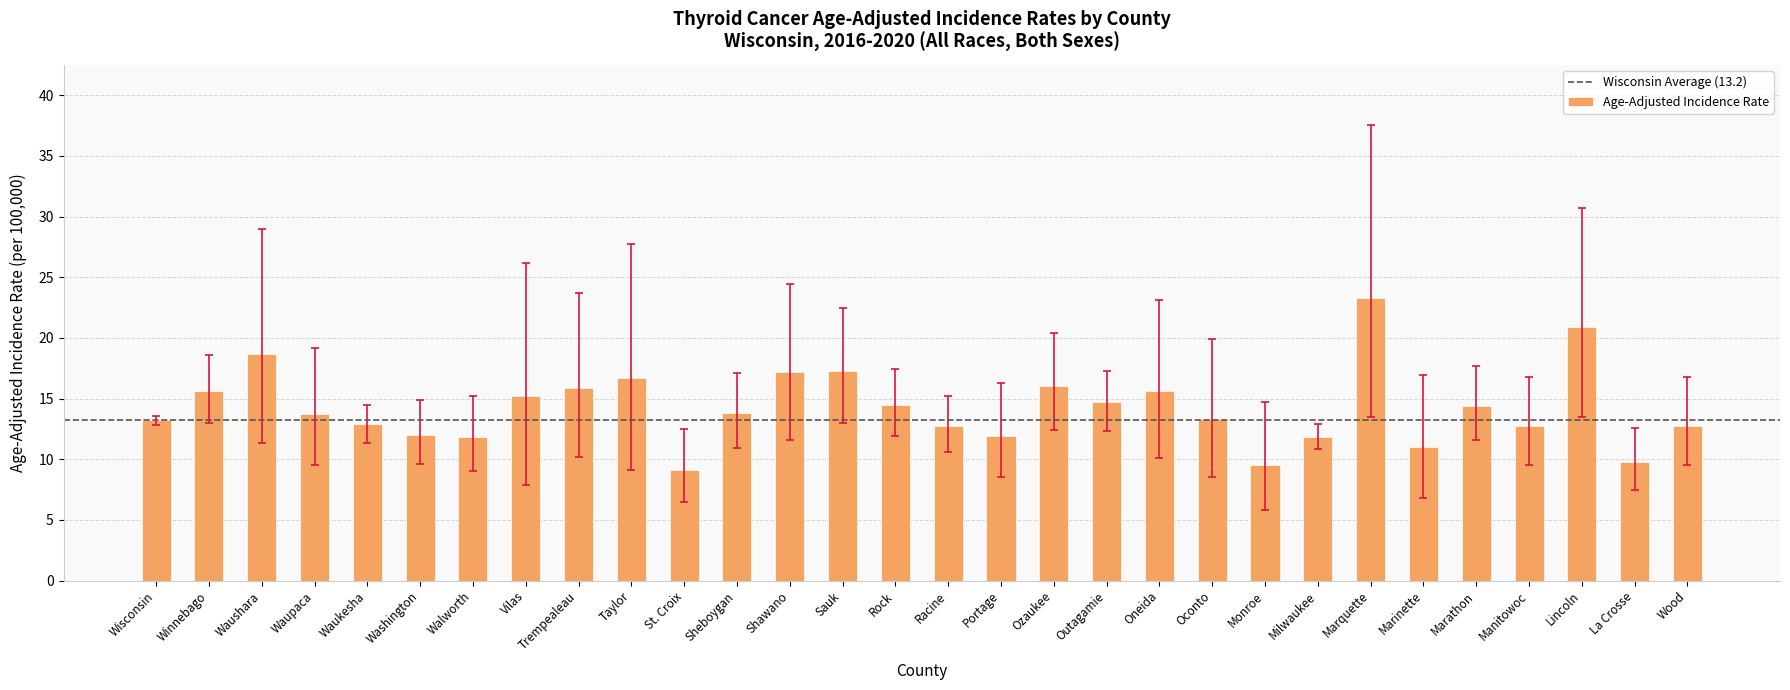

What is the difference between the values at Oneida and Wood?

2.9